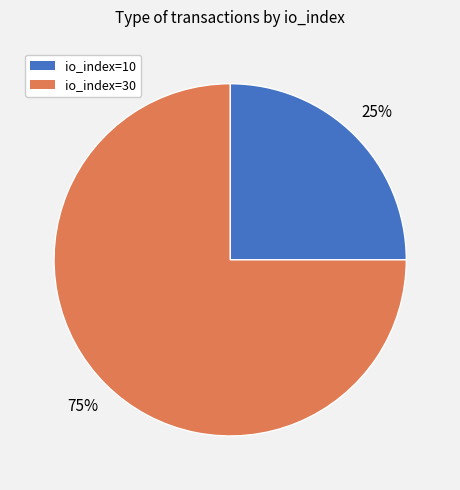

To the nearest percent, what percentage of the pie is io_index=10?

25%